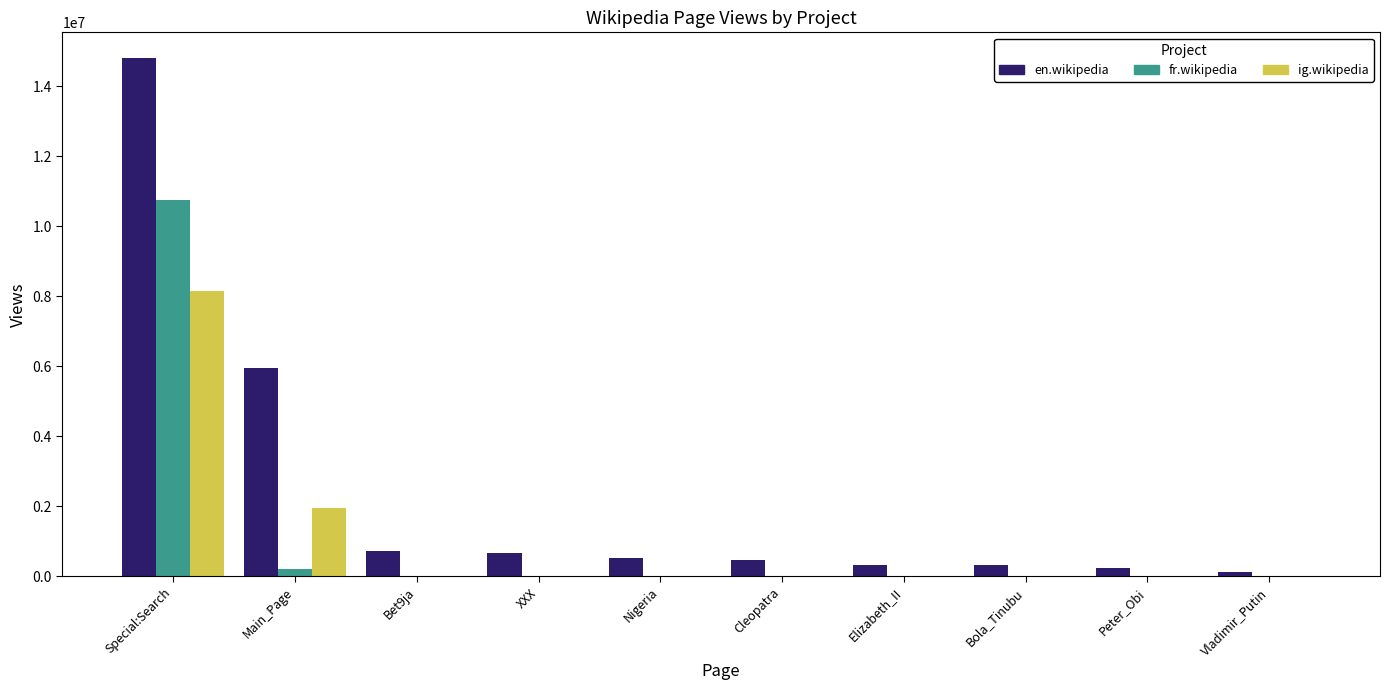

What is the maximum value shown in the chart?

14802700